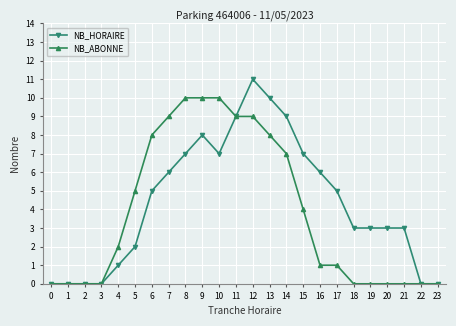

List the series in order of their peak value, highest first.

NB_HORAIRE, NB_ABONNE